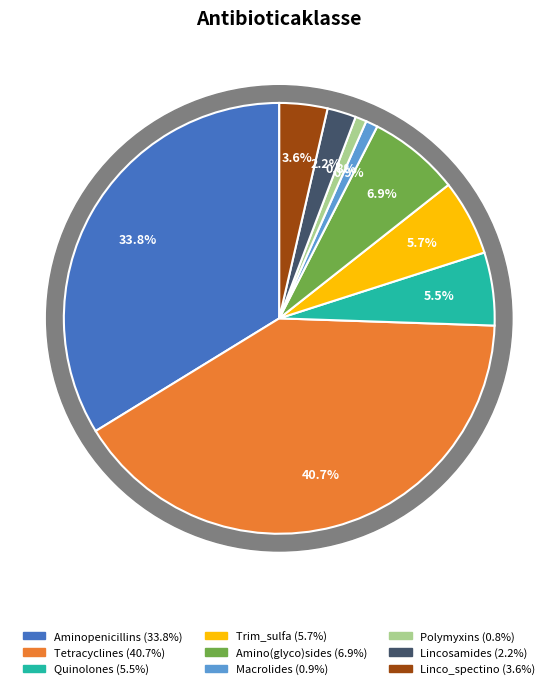

Between Linco_spectino and Amino(glyco)sides, which is larger?

Amino(glyco)sides